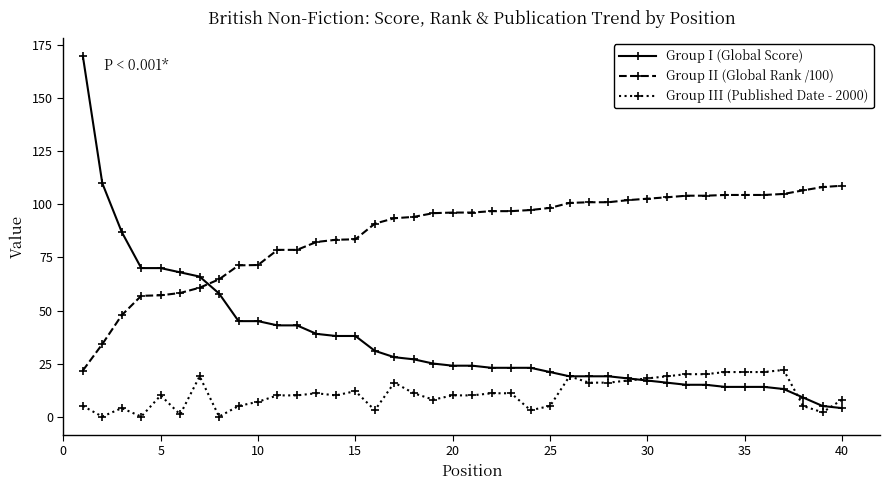

After their last crossing, which series has the higher values: Group I (Global Score) or Group II (Global Rank /100)?

Group II (Global Rank /100)